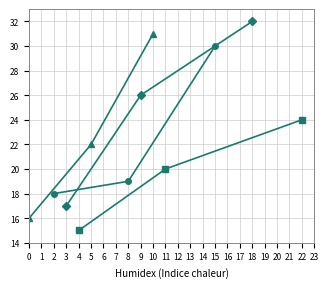

Which series has the largest range (max minus min)?

Spreken - Informatie opvragen